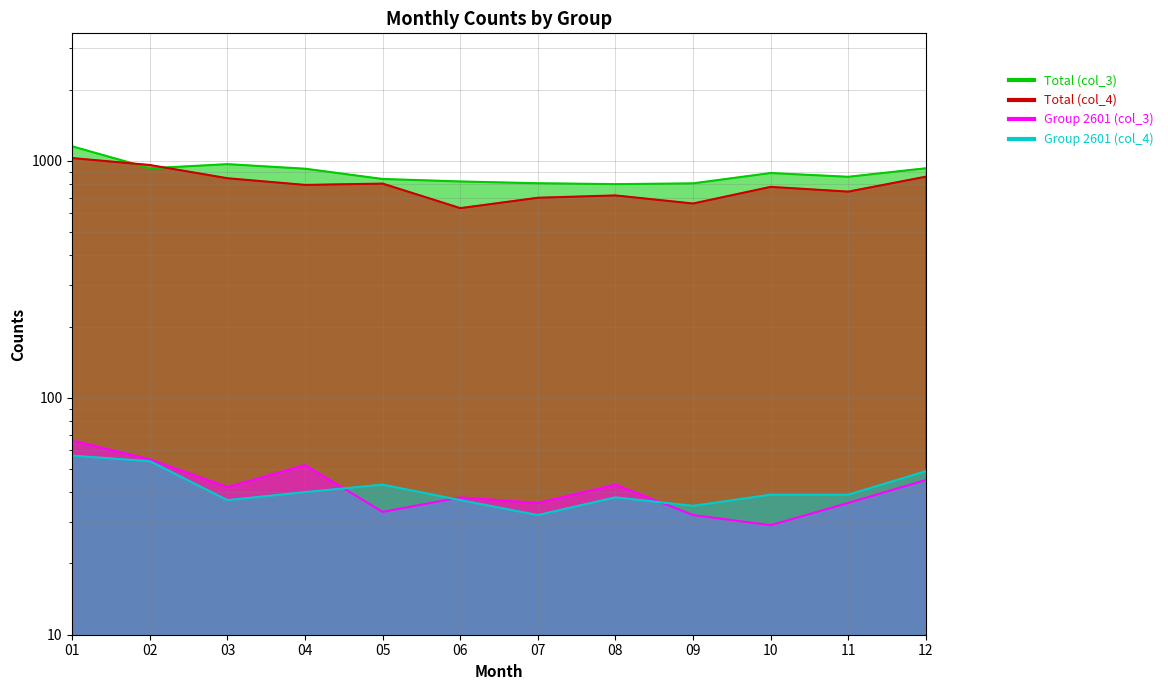

True or false: Group 2601 (col_3) and Total (col_3) intersect in this chart.

False